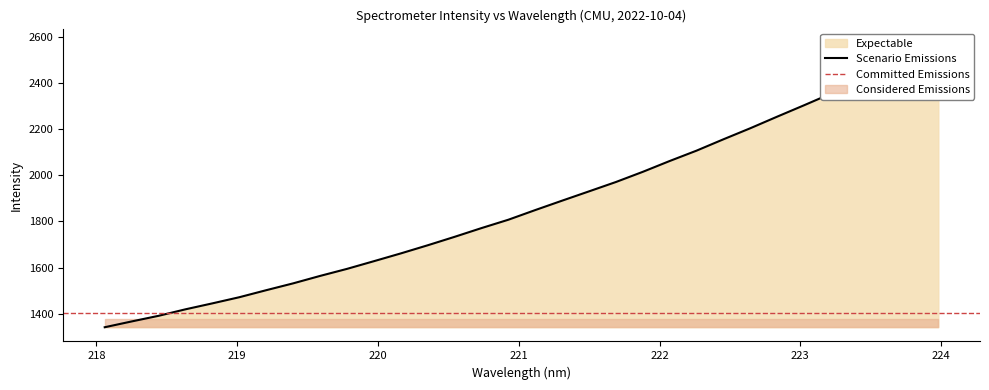

The chart shows a value of 1445.0 at 218.8244. True or false?

True